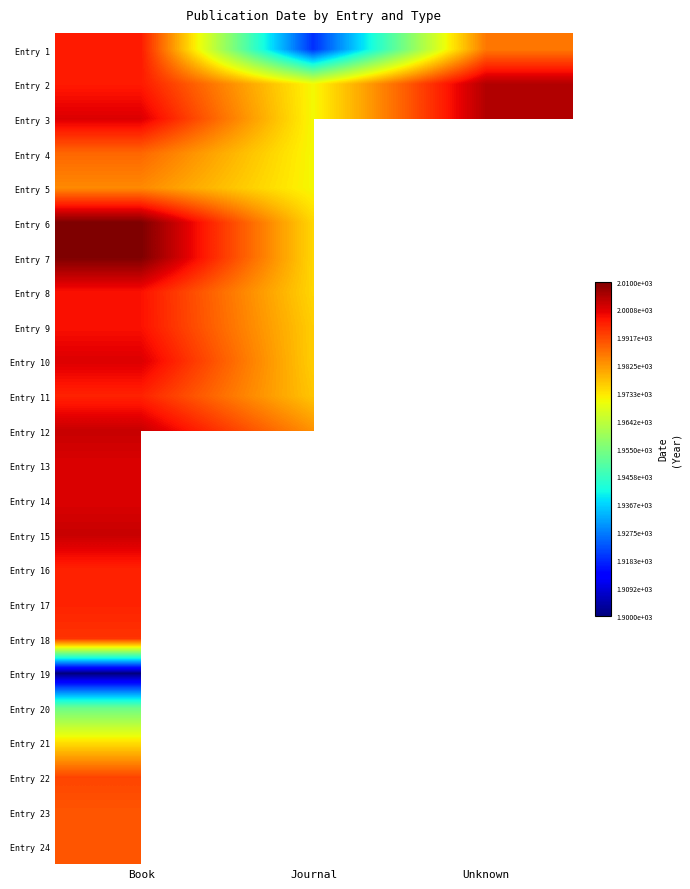

At which label does Entry 9 reach its minimum?

Journal